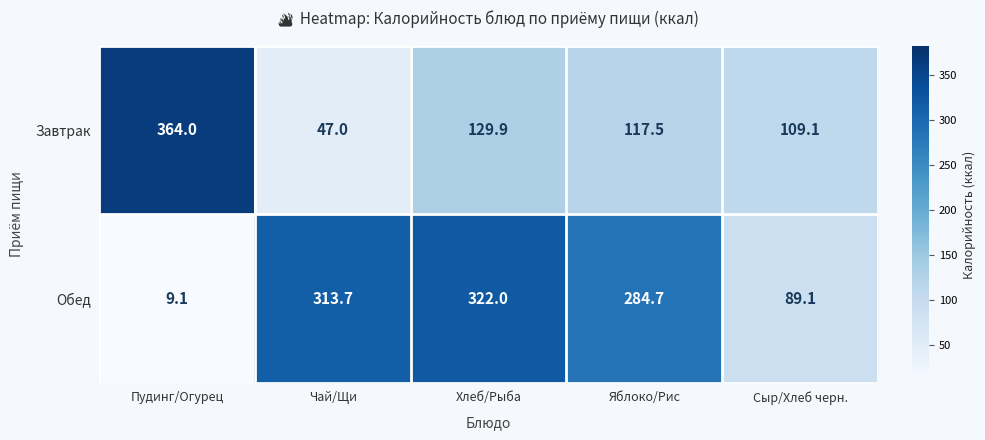

Reading left to right, what are all the values shown in this chart?

Завтрак: 364.0	47.0	129.9	117.5	109.1
Обед: 9.1	313.7	322.0	284.7	89.1